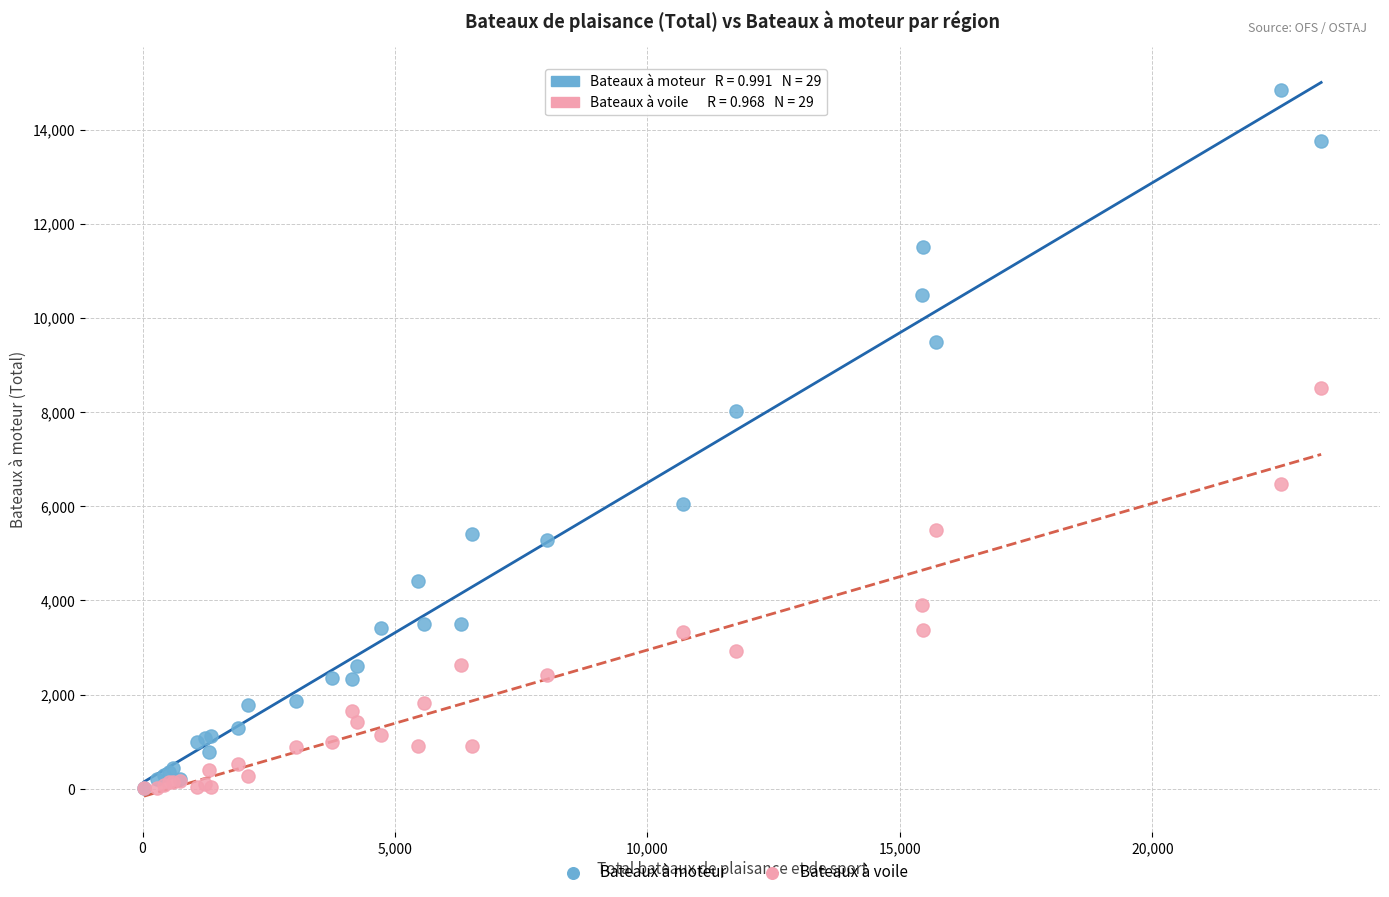

In the Bateaux à moteur series, what Y value is closest to 7433?

8013